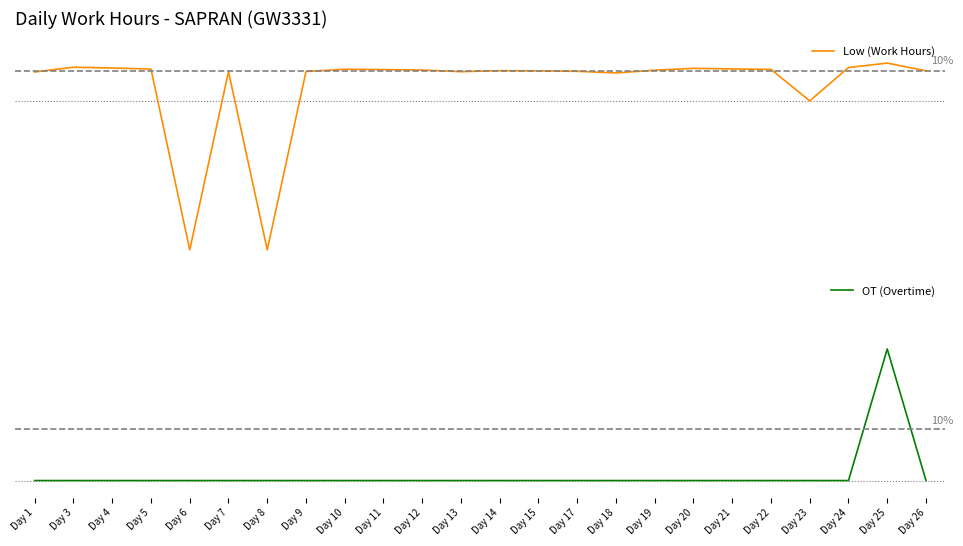

Is it true that Low (Work Hours) equals 11.4 at Day 22?

True